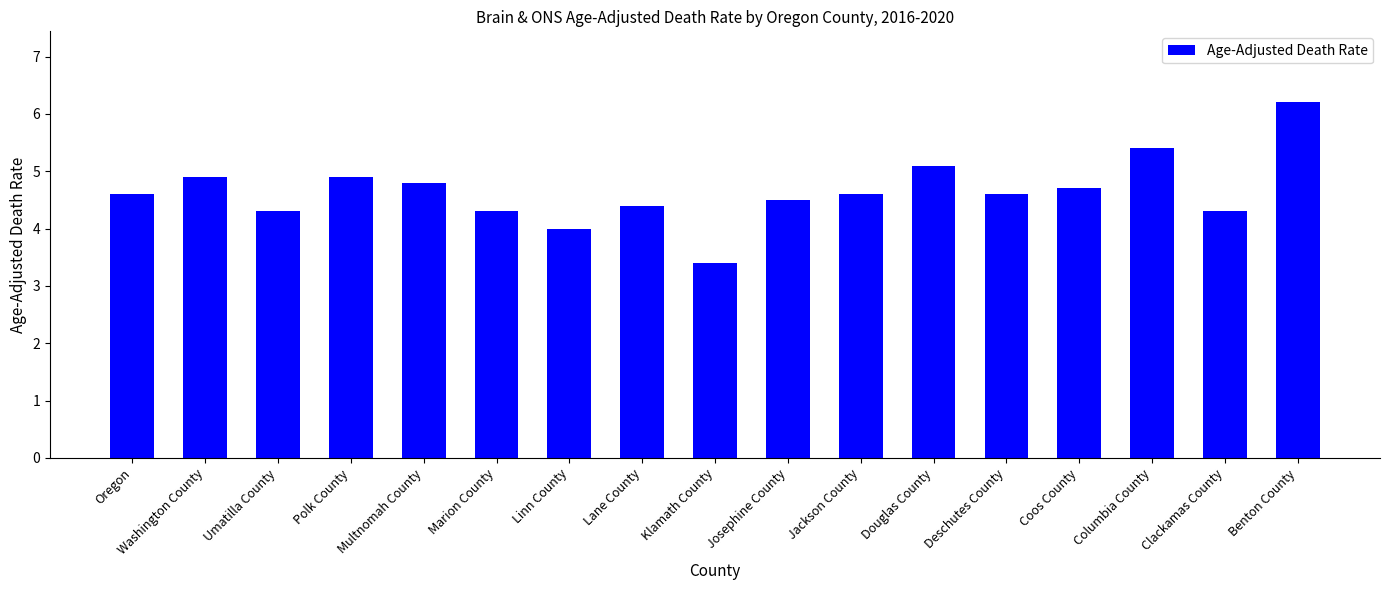

What is the label of the 2nd bar from the left?

Washington County